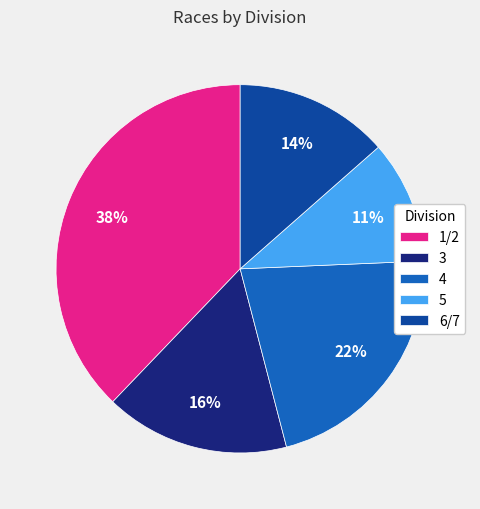

Which has a higher value, 1/2 or 3?

1/2